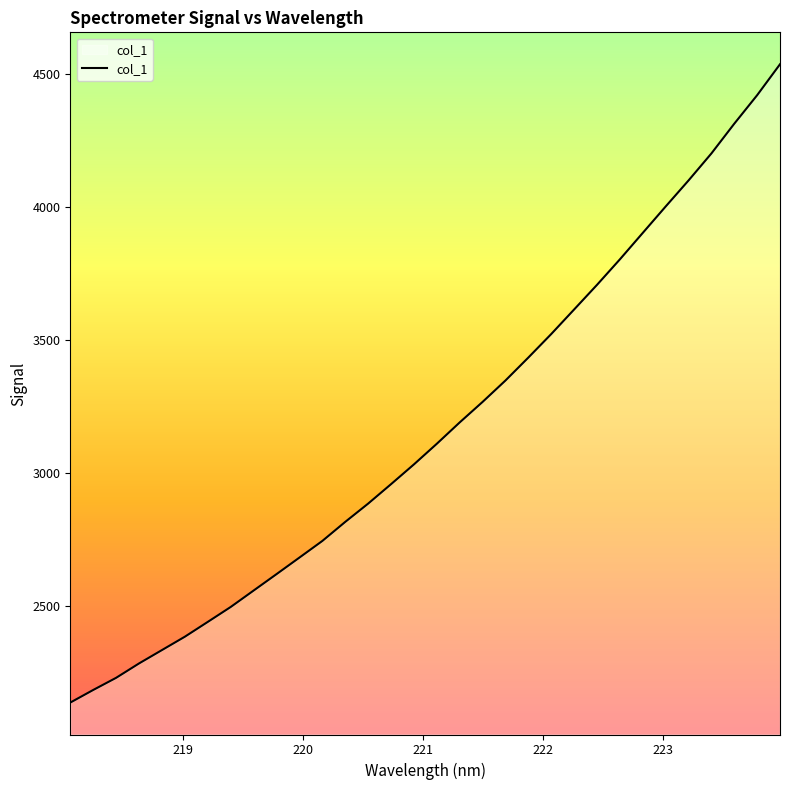

How many values exceed 3109?

16